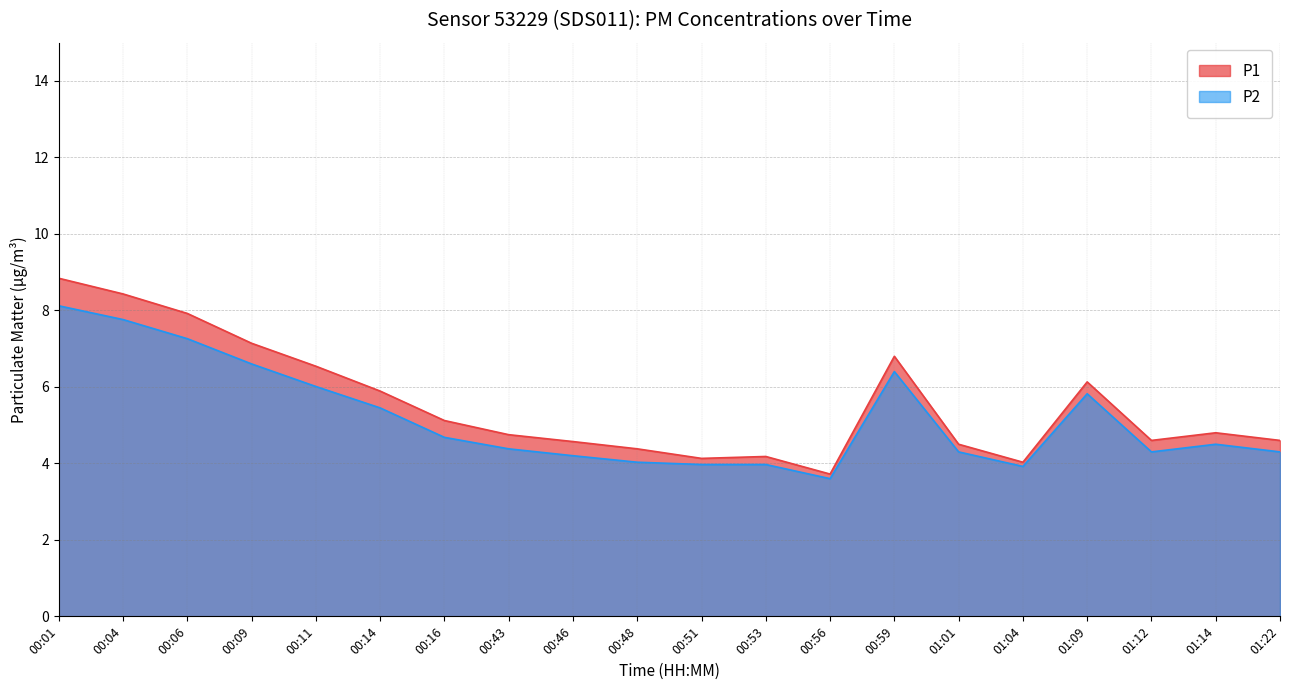

Which has a higher value, 00:14 or 00:53?

00:14